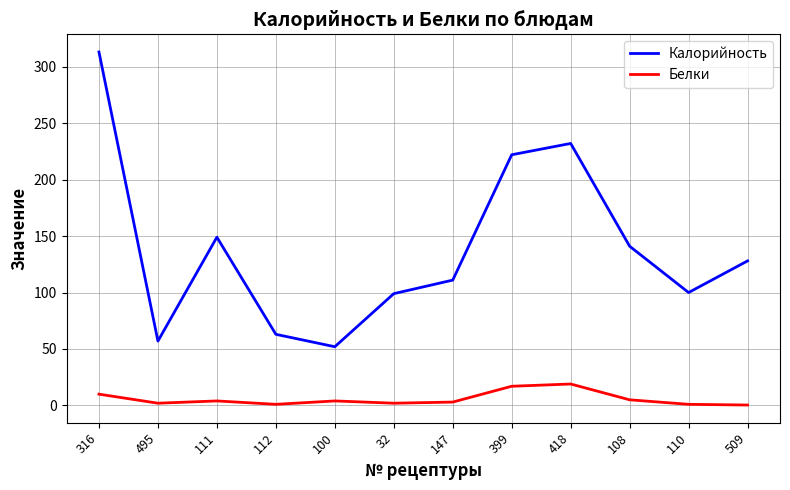

The value of Калорийность at 110 is 100.0. True or false?

True